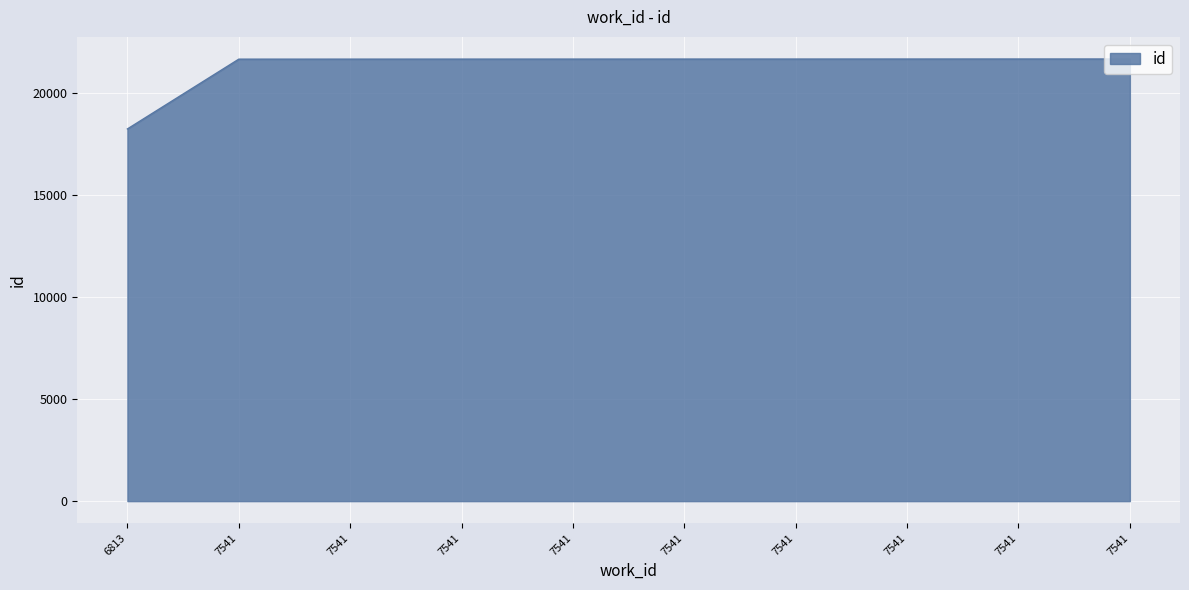

Reading left to right, what are all the values shown in this chart?

6813=18244	7541=21665	7541=21666	7541=21667	7541=21668	7541=21669	7541=21670	7541=21671	7541=21672	7541=21673